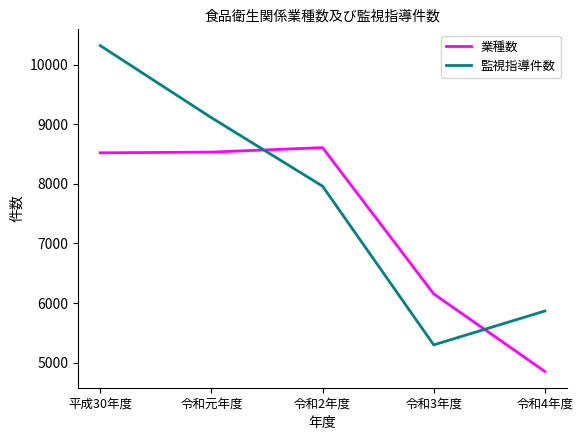

What is the average value of the 監視指導件数 series?

7711